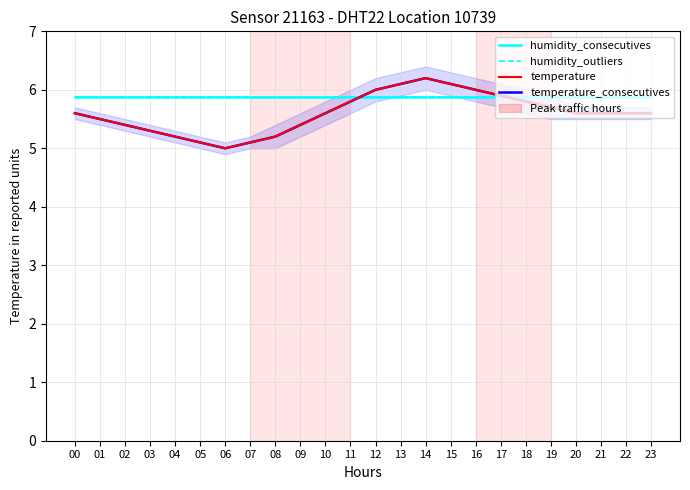

Reading left to right, what are all the values shown in this chart?

humidity_consecutives: 00=5.9	01=5.9	02=5.9	03=5.9	04=5.9	05=5.9	06=5.9	07=5.9	08=5.9	09=5.9	10=5.9	11=5.9	12=5.9	13=5.9	14=5.9	15=5.9	16=5.9	17=5.9	18=5.9	19=5.9	20=5.9	21=5.9	22=5.9	23=5.9
humidity_outliers: 00=5.9	01=5.9	02=5.9	03=5.9	04=5.9	05=5.9	06=5.9	07=5.9	08=5.9	09=5.9	10=5.9	11=5.9	12=5.9	13=5.9	14=5.9	15=5.9	16=5.9	17=5.9	18=5.9	19=5.9	20=5.9	21=5.9	22=5.9	23=5.9
temperature: 00=5.6	01=5.5	02=5.4	03=5.3	04=5.2	05=5.1	06=5.0	07=5.1	08=5.2	09=5.4	10=5.6	11=5.8	12=6.0	13=6.1	14=6.2	15=6.1	16=6.0	17=5.9	18=5.8	19=5.7	20=5.6	21=5.6	22=5.6	23=5.6
temperature_consecutives: 00=5.6	01=5.5	02=5.4	03=5.3	04=5.2	05=5.1	06=5.0	07=5.1	08=5.2	09=5.4	10=5.6	11=5.8	12=6.0	13=6.1	14=6.2	15=6.1	16=6.0	17=5.9	18=5.8	19=5.7	20=5.6	21=5.6	22=5.6	23=5.6